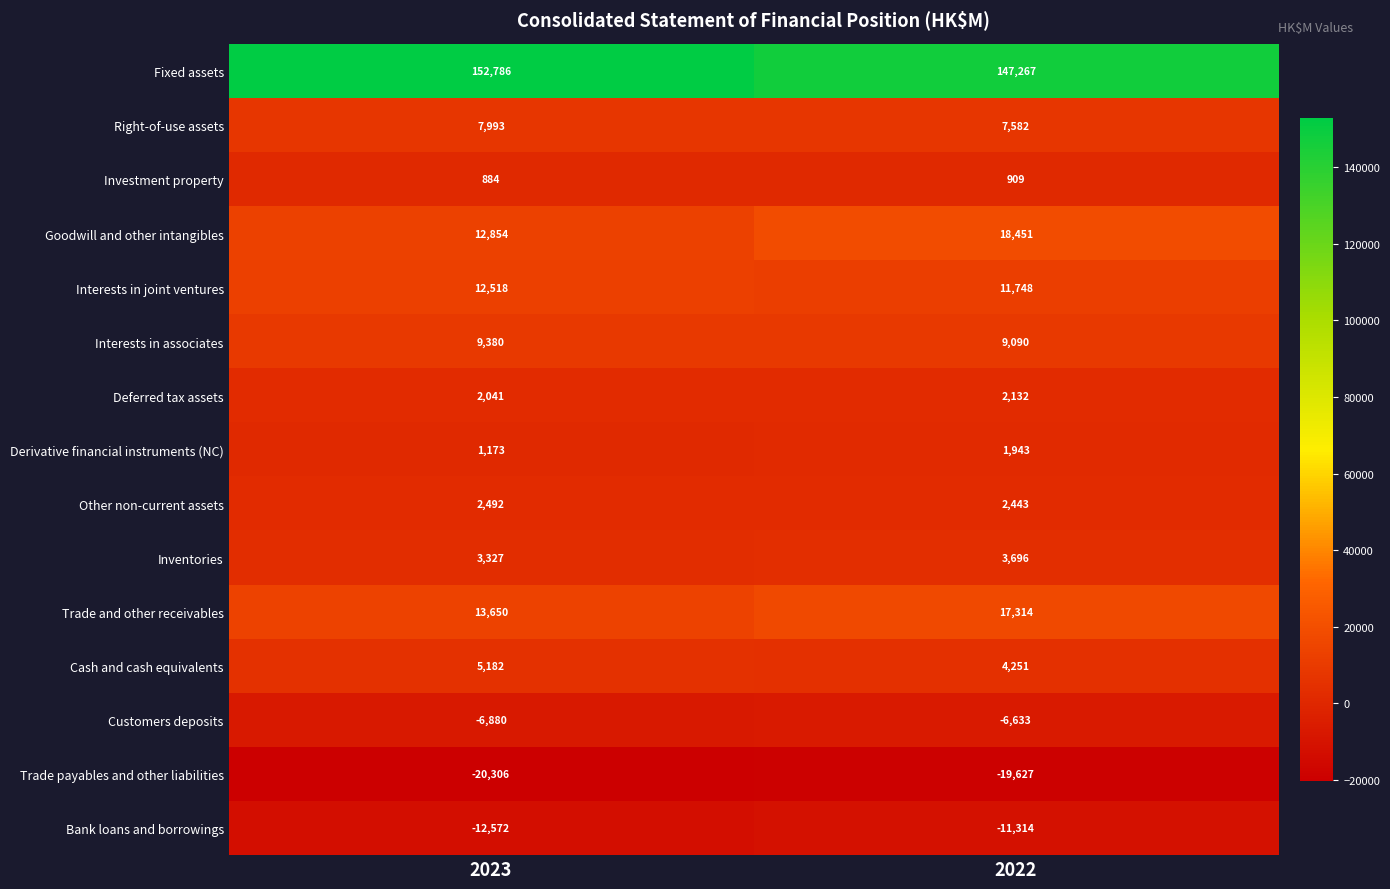

Reading left to right, list all the values displayed in this chart.

Fixed assets: 152786	147267
Right-of-use assets: 7993	7582
Investment property: 884	909
Goodwill and other intangibles: 12854	18451
Interests in joint ventures: 12518	11748
Interests in associates: 9380	9090
Deferred tax assets: 2041	2132
Derivative financial instruments (NC): 1173	1943
Other non-current assets: 2492	2443
Inventories: 3327	3696
Trade and other receivables: 13650	17314
Cash and cash equivalents: 5182	4251
Customers deposits: -6880	-6633
Trade payables and other liabilities: -20306	-19627
Bank loans and borrowings: -12572	-11314